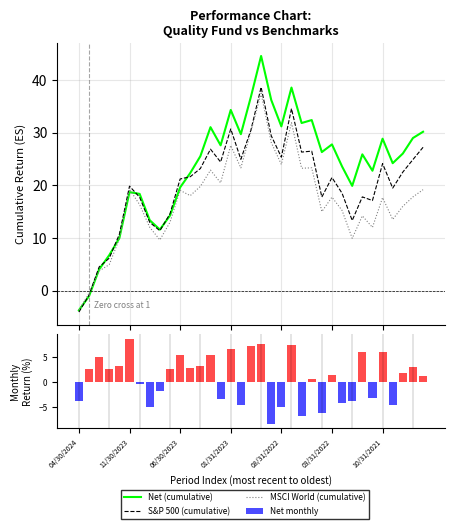

Does the chart contain stacked bars?

No